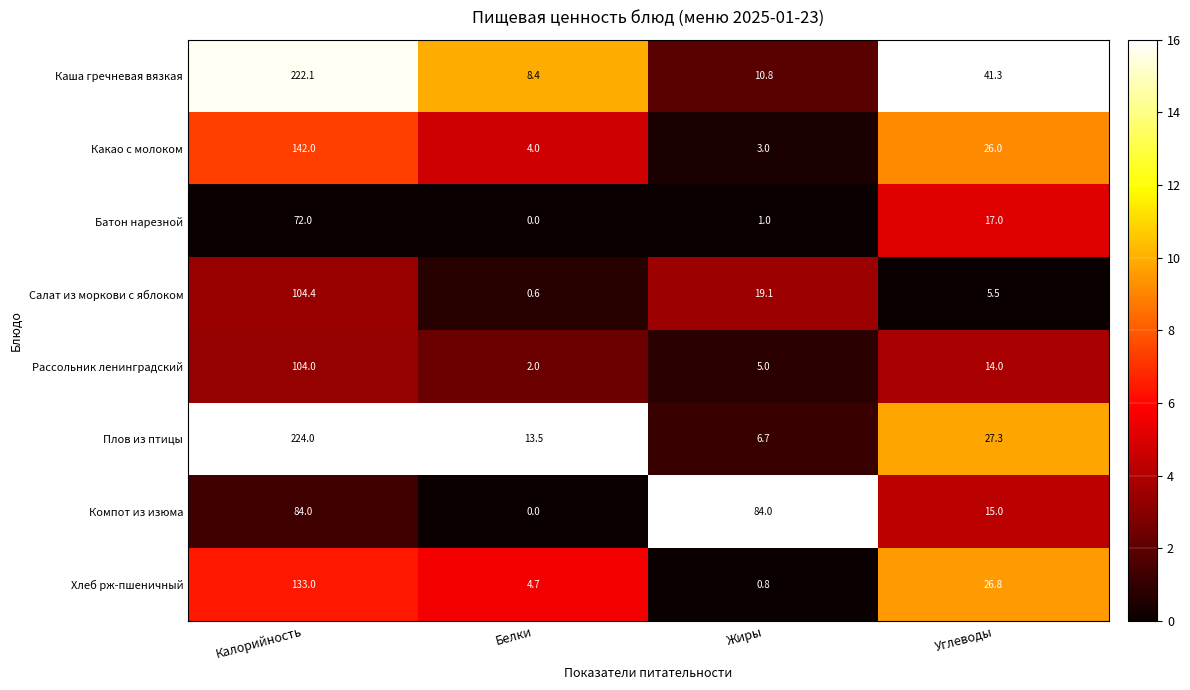

What is the difference between the maximum and minimum values in the Компот из изюма series?

84.0